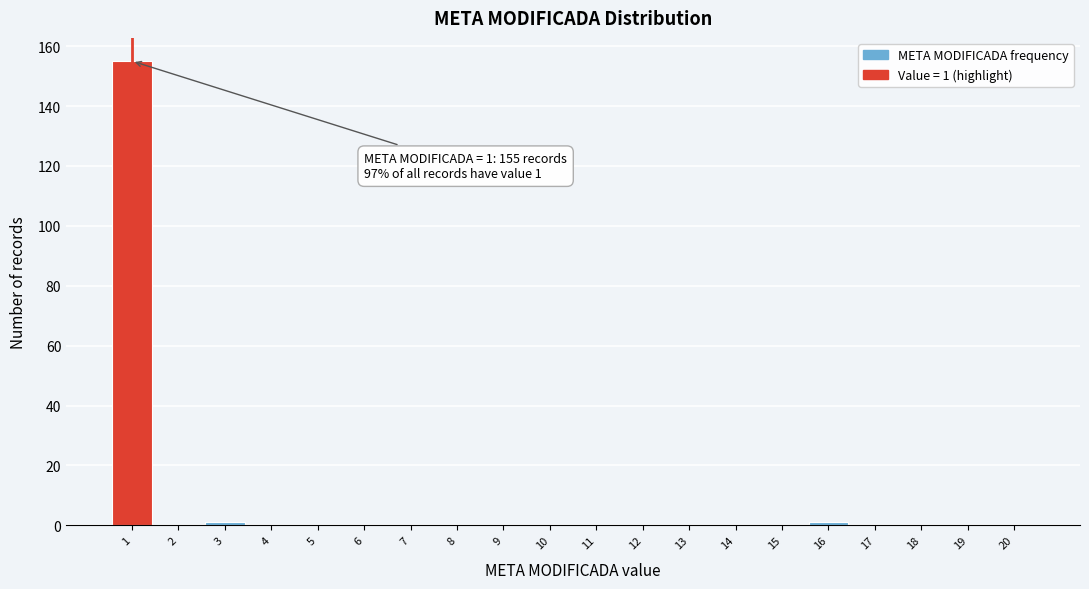

Over which range of the x-axis is the bar tallest?

0.5 to 1.5